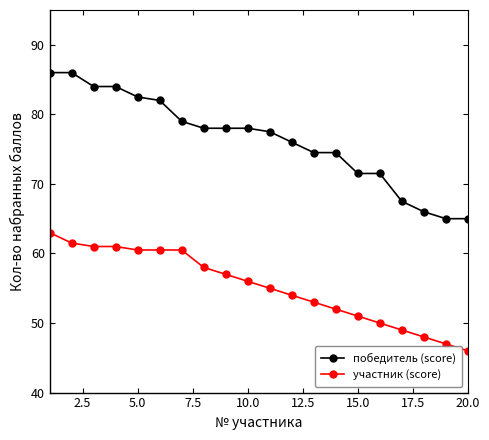

Which series has the largest total across all categories?

победитель (score)